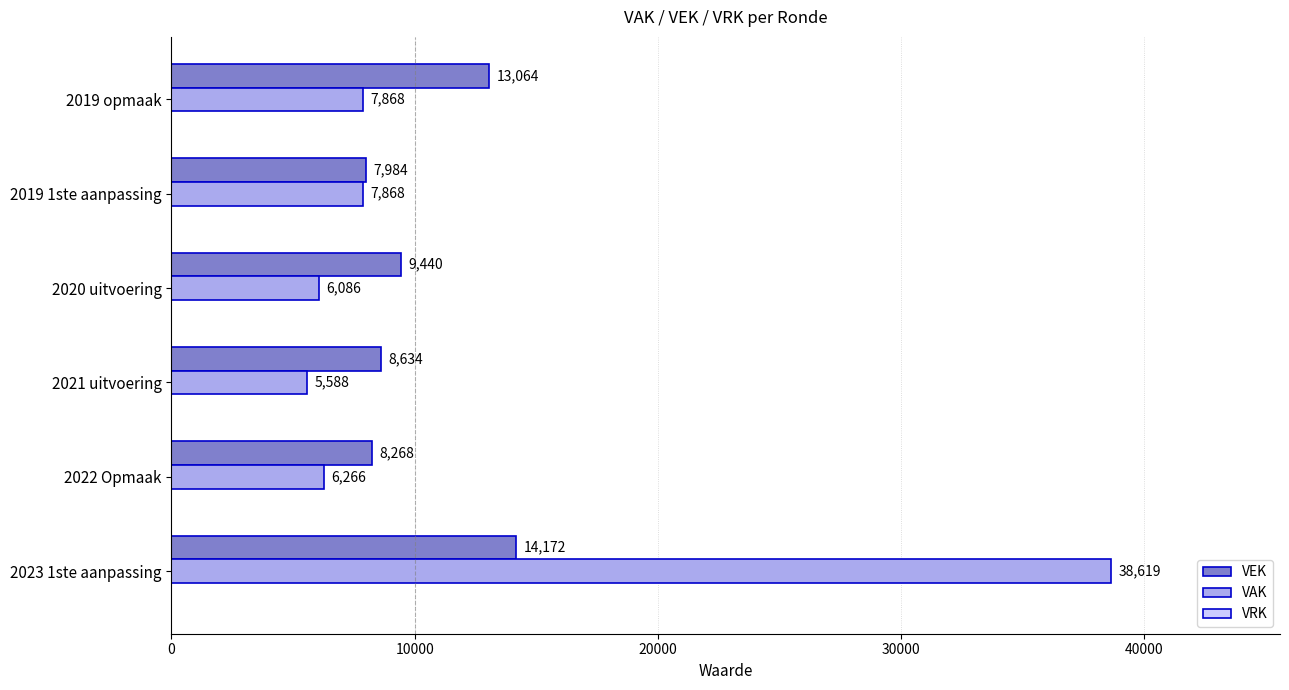

At which label is VEK closest to 11078?

2020 uitvoering